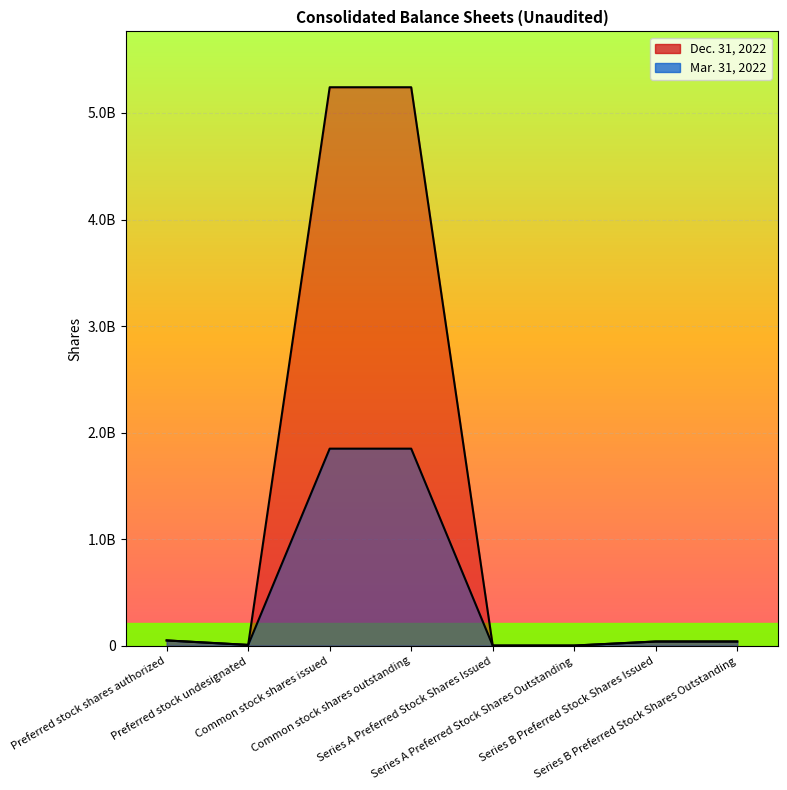

What is the lowest value of the Dec. 31, 2022 series?

2000000